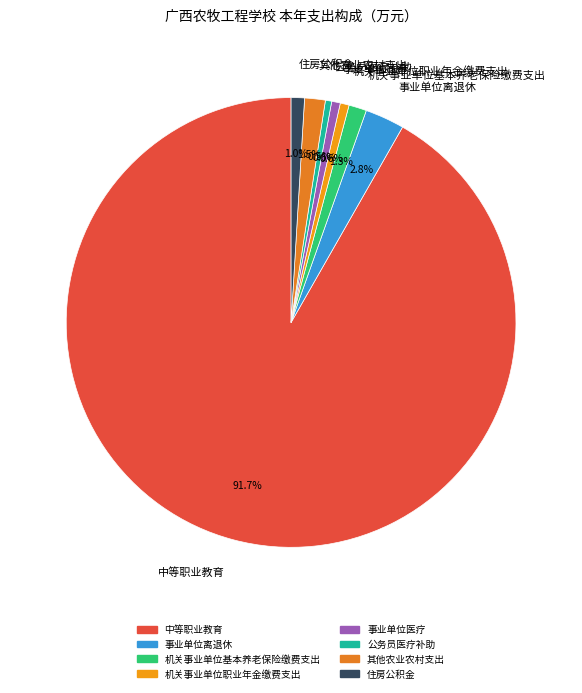

True or false: 机关事业单位职业年金缴费支出 accounts for 1% of the total.

True